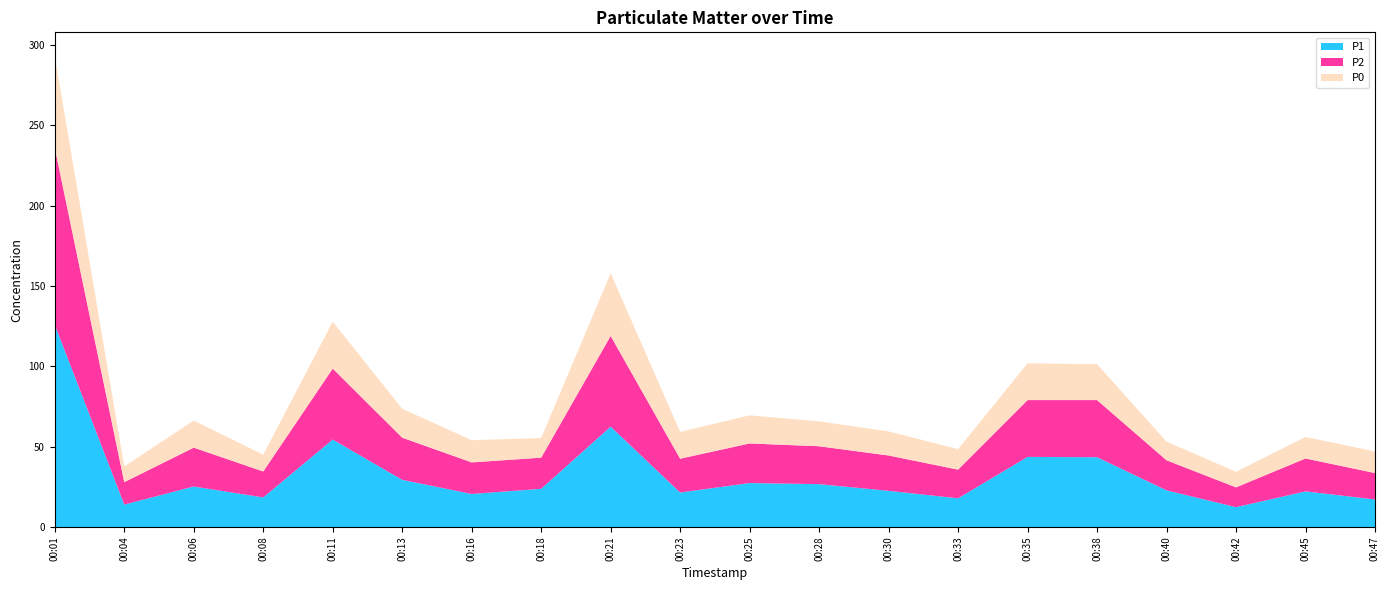

Reading left to right, what are all the values shown in this chart?

P1: 00:01=125.9	00:04=13.9	00:06=25.2	00:08=18.4	00:11=54.5	00:13=29.4	00:16=20.6	00:18=23.8	00:21=62.5	00:23=21.4	00:25=27.4	00:28=26.6	00:30=22.5	00:33=17.9	00:35=43.6	00:38=43.4	00:40=22.8	00:42=12.3	00:45=22.2	00:47=17.1
P2: 00:01=110.2	00:04=13.9	00:06=24.2	00:08=16.1	00:11=44.1	00:13=26.2	00:16=19.6	00:18=19.4	00:21=56.5	00:23=21.1	00:25=24.6	00:28=23.6	00:30=22.0	00:33=17.9	00:35=35.4	00:38=35.6	00:40=18.7	00:42=12.3	00:45=20.5	00:47=16.4
P0: 00:01=57.2	00:04=9.8	00:06=16.9	00:08=10.4	00:11=29.2	00:13=18.0	00:16=13.8	00:18=12.2	00:21=39.0	00:23=16.7	00:25=17.5	00:28=15.5	00:30=15.0	00:33=12.8	00:35=22.9	00:38=22.4	00:40=11.6	00:42=9.7	00:45=13.4	00:47=13.4